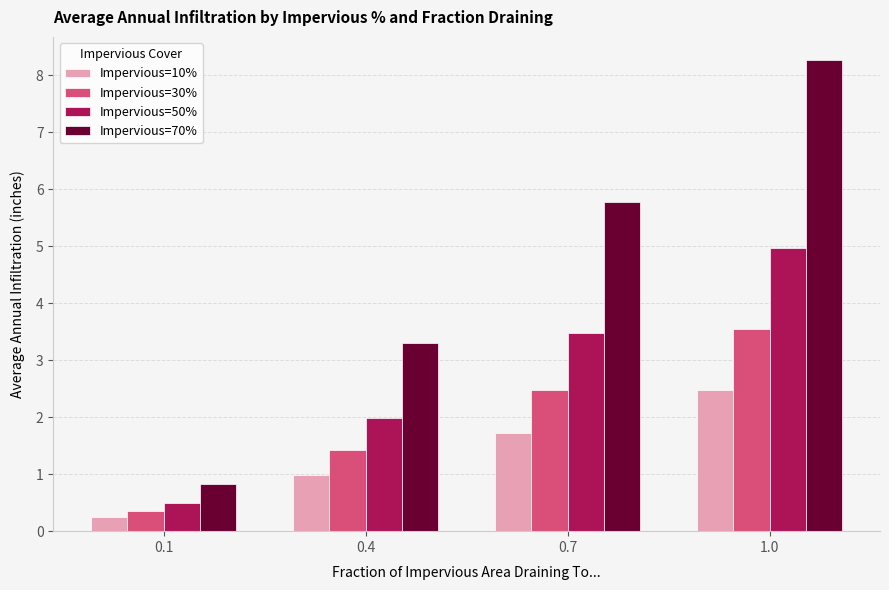

Which series has the largest total across all categories?

Impervious=70%